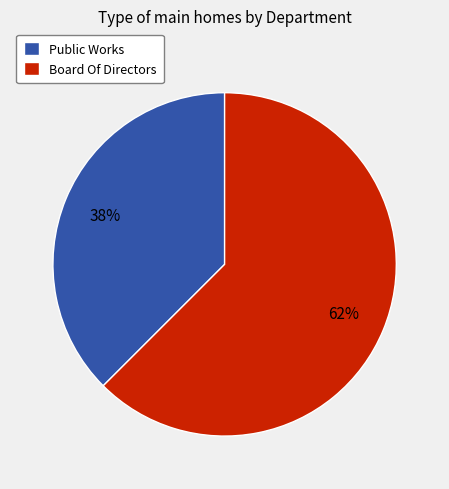

Approximately how many times larger is the value at Public Works compared to Board Of Directors?

0.6